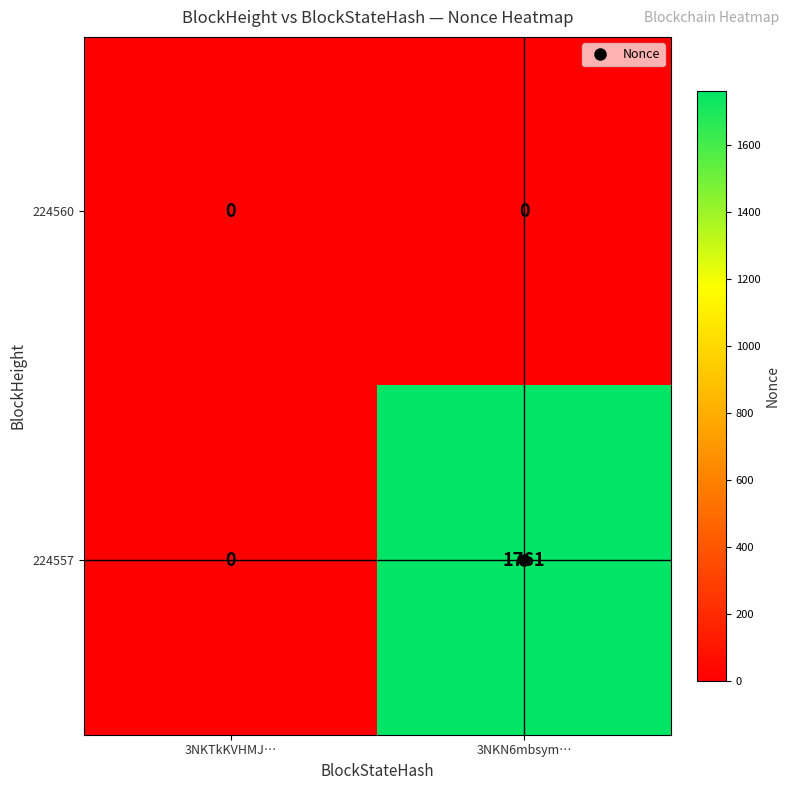

Rank the series by their average value, from lowest to highest.

224560, 224557